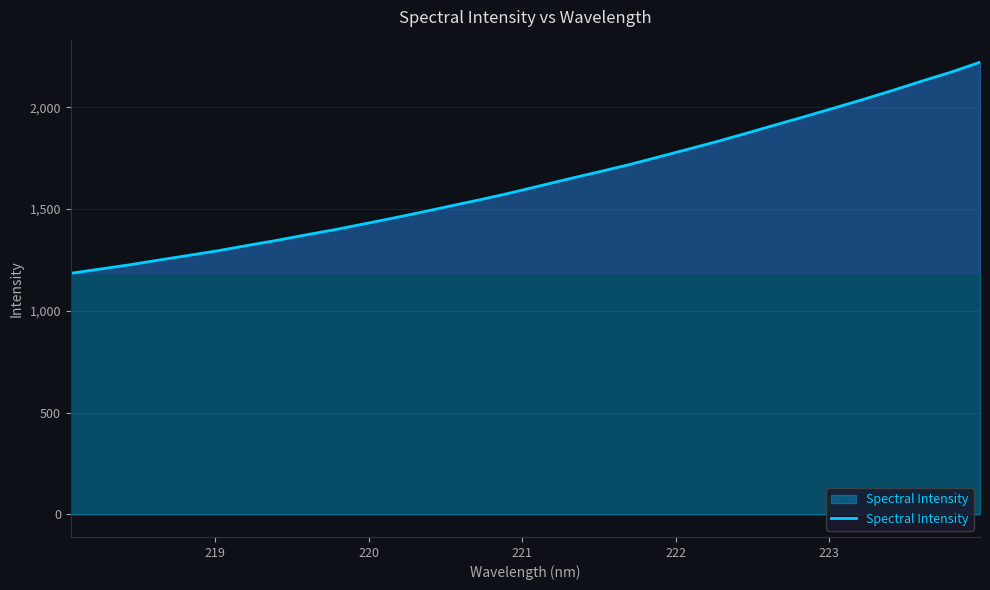

What is the greatest value displayed?

2221.3